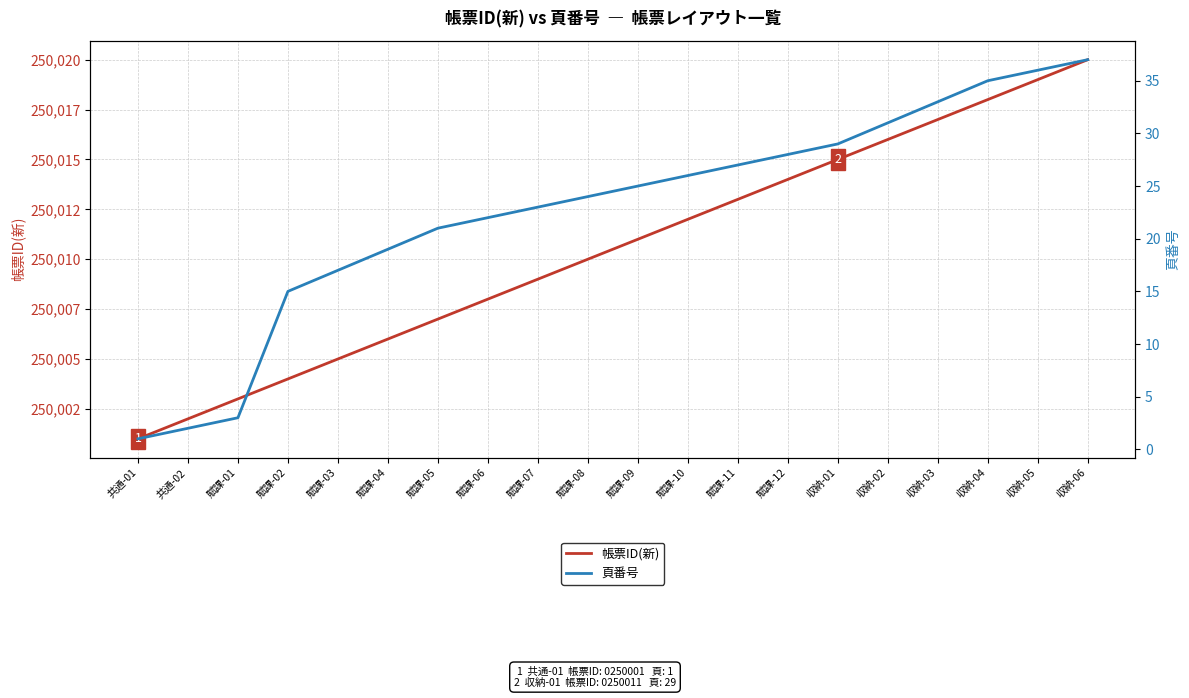

True or false: 帳票ID(新) and 頁番号 intersect in this chart.

False